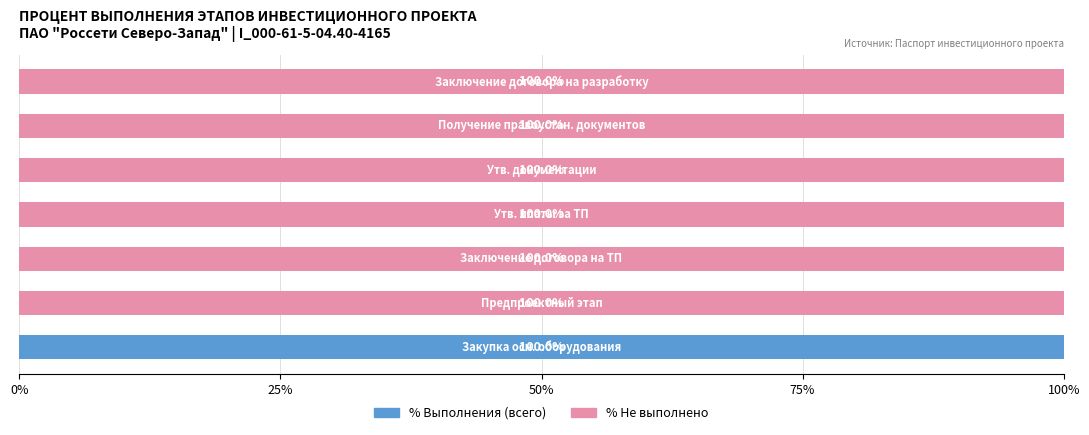

What is the sum of all % Выполнения (всего) values?

100